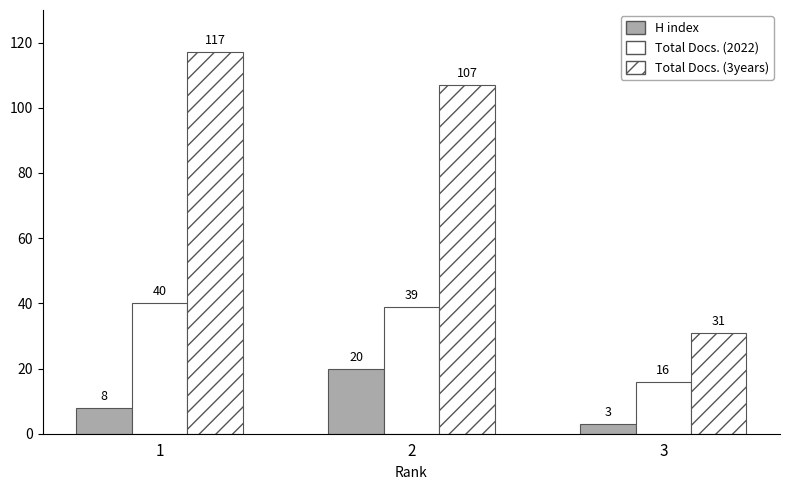

How many values in the Total Docs. (3years) series are below 107?

1